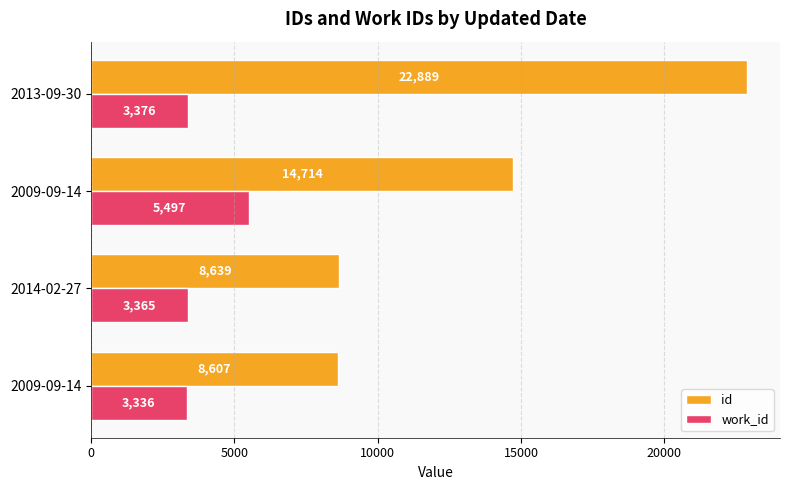

Reading left to right, transcribe all the data shown in this chart.

id: 8607	8639	14714	22889
work_id: 3336	3365	5497	3376